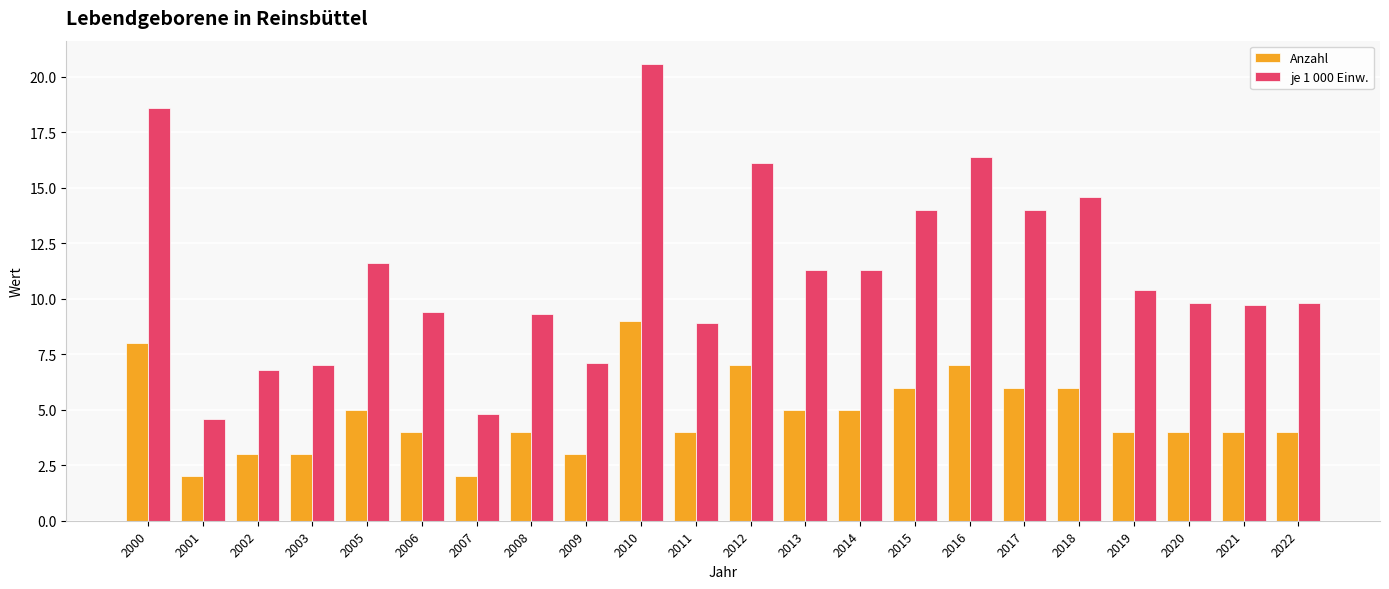

Count the Anzahl values in the range 4 to 6.

13